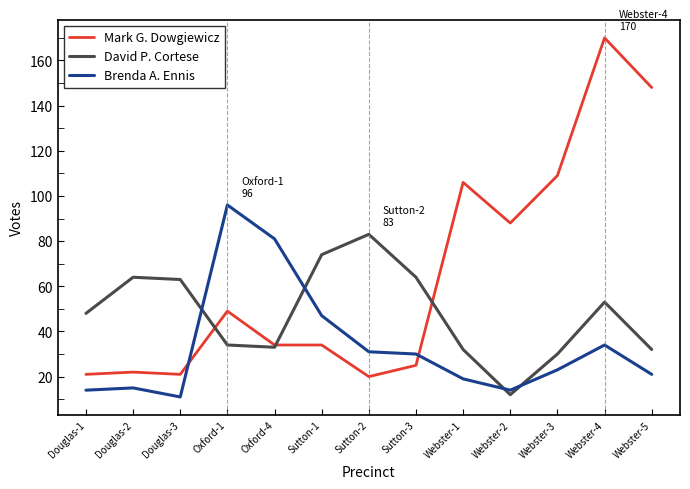

At how many categories does at least one series exceed 21?

13